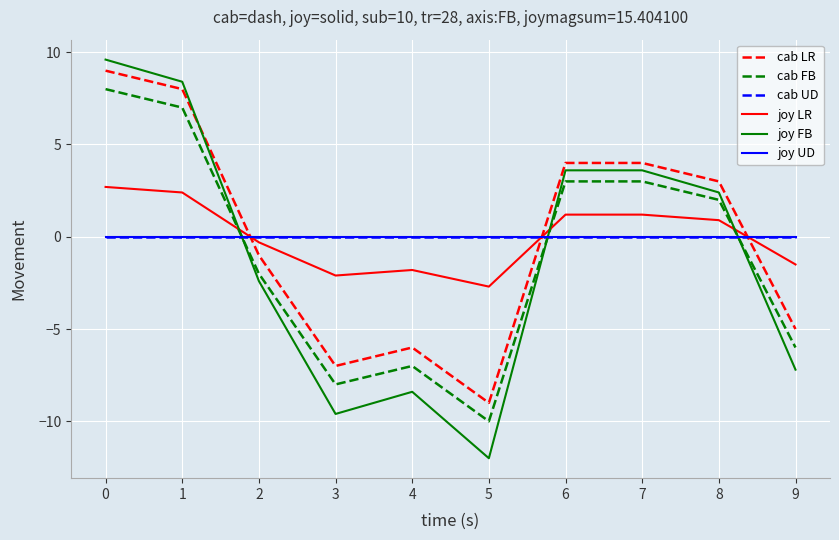

Rank the categories by joy FB value from highest to lowest.

0, 1, 6, 7, 8, 2, 9, 4, 3, 5